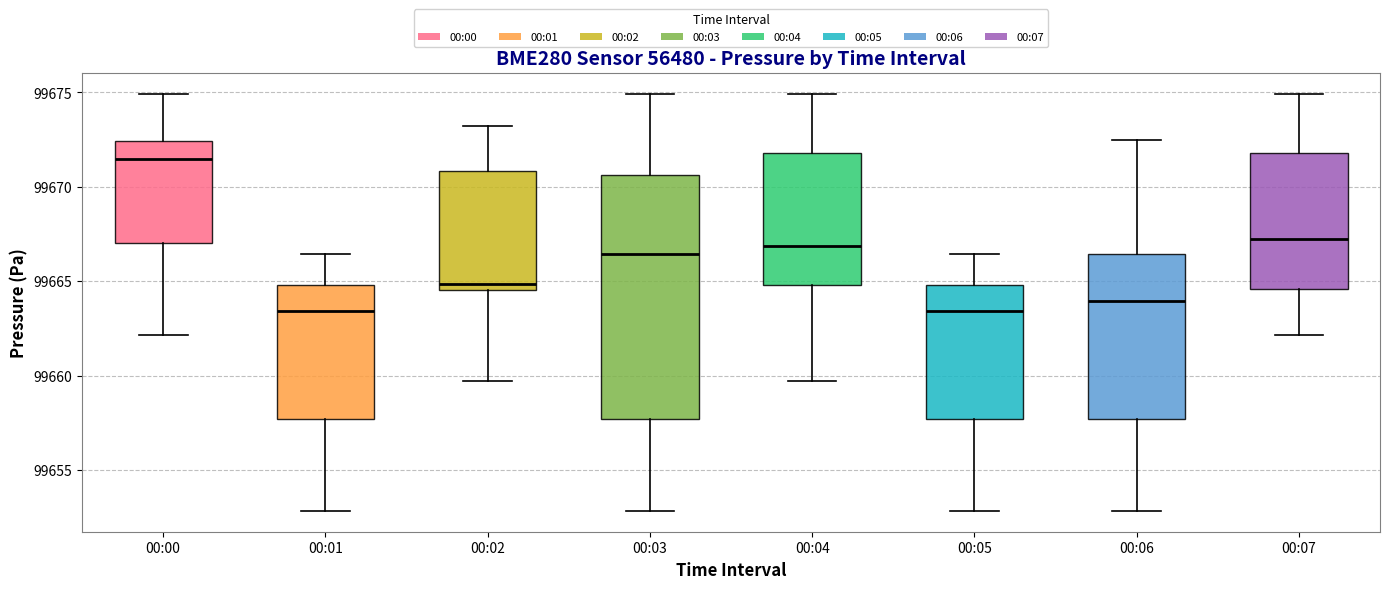

Where is the upper edge of the box for 00:06 on the y-axis? The values are not printed on the chart, so give them approximately, as read against the axis.

99666.5